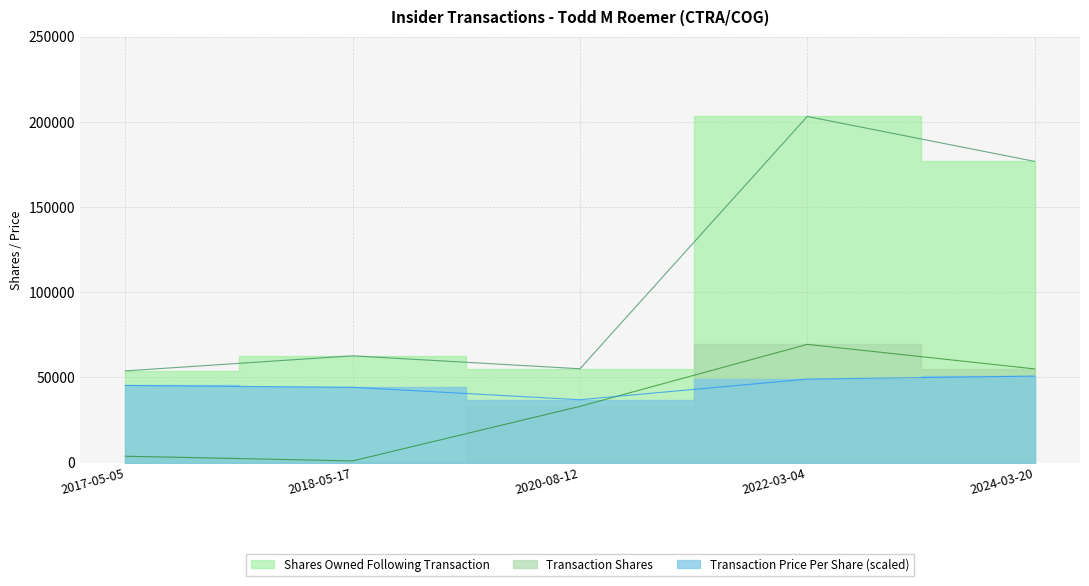

True or false: sharesOwnedFollowingTransaction and transactionPricePerShare cross at least once.

False